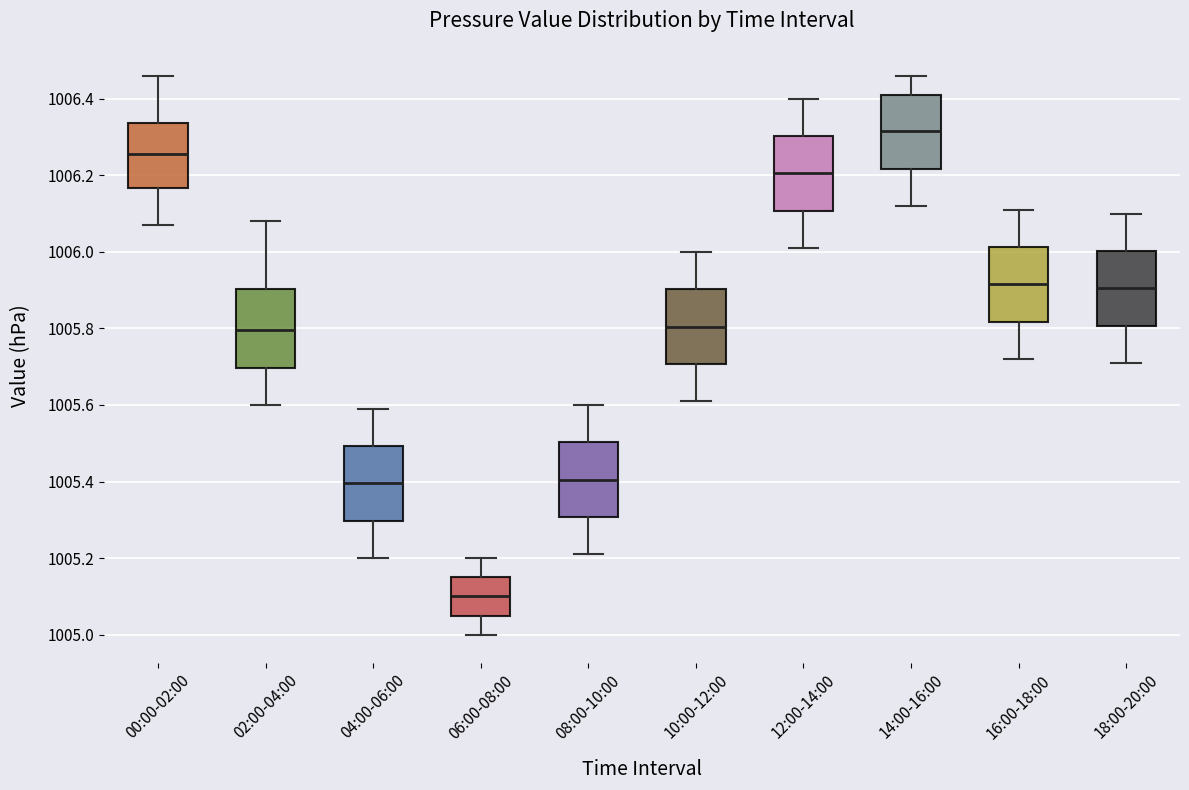

Reading left to right, transcribe this box plot: for each box, give where its median line is, the range the box spans, and where its two whiskers end, as read against the y-axis. The values are not printed on the chart, so give them approximately, as read against the axis.

00:00-02:00: median 1006.26, box 1006.16 to 1006.34, whiskers 1006.08 to 1006.46
02:00-04:00: median 1005.80, box 1005.70 to 1005.90, whiskers 1005.60 to 1006.08
04:00-06:00: median 1005.40, box 1005.30 to 1005.50, whiskers 1005.20 to 1005.60
06:00-08:00: median 1005.10, box 1005.06 to 1005.16, whiskers 1005.00 to 1005.20
08:00-10:00: median 1005.40, box 1005.30 to 1005.50, whiskers 1005.22 to 1005.60
10:00-12:00: median 1005.80, box 1005.70 to 1005.90, whiskers 1005.62 to 1006.00
12:00-14:00: median 1006.20, box 1006.10 to 1006.30, whiskers 1006.02 to 1006.40
14:00-16:00: median 1006.32, box 1006.22 to 1006.42, whiskers 1006.12 to 1006.46
16:00-18:00: median 1005.92, box 1005.82 to 1006.02, whiskers 1005.72 to 1006.12
18:00-20:00: median 1005.90, box 1005.80 to 1006.00, whiskers 1005.72 to 1006.10